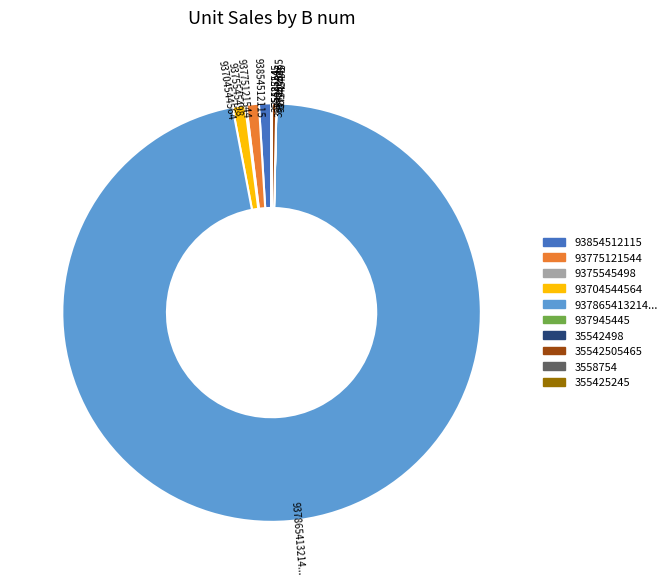

Between 937865413214... and 35542505465, which is larger?

937865413214...